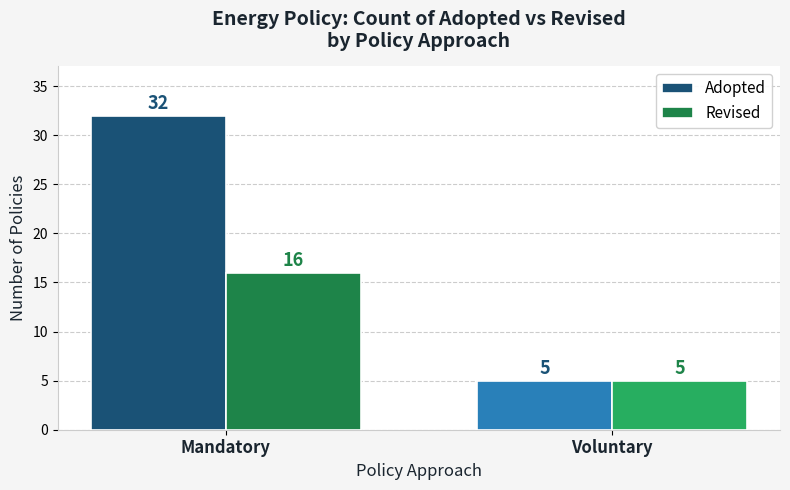

Reading right to left, list all the values displayed in this chart.

Adopted: Voluntary=5	Mandatory=32
Revised: Voluntary=5	Mandatory=16